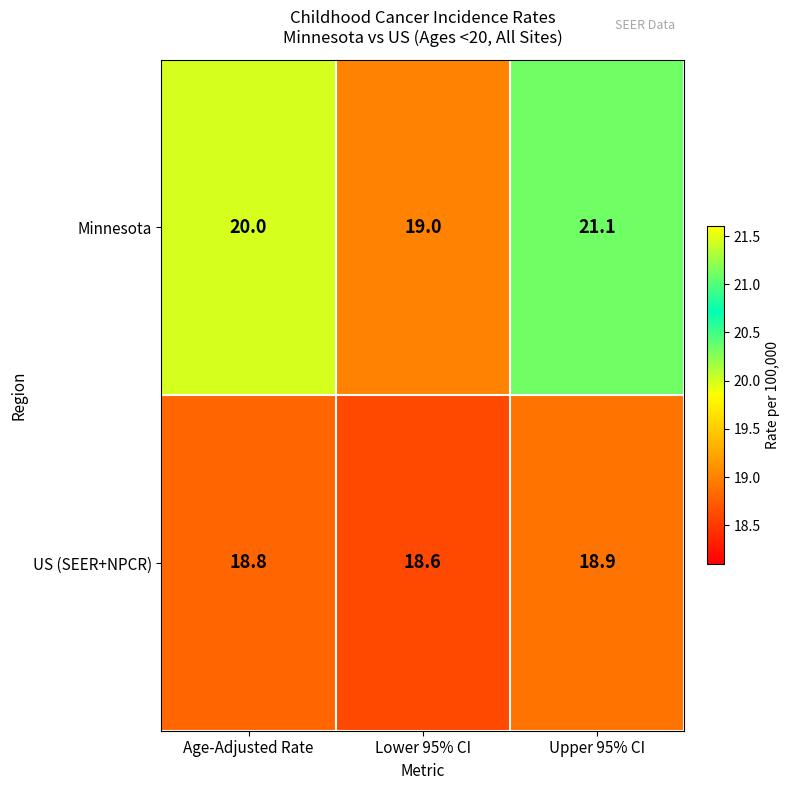

What is the difference between the Minnesota values at Upper 95% CI and Lower 95% CI?

2.1